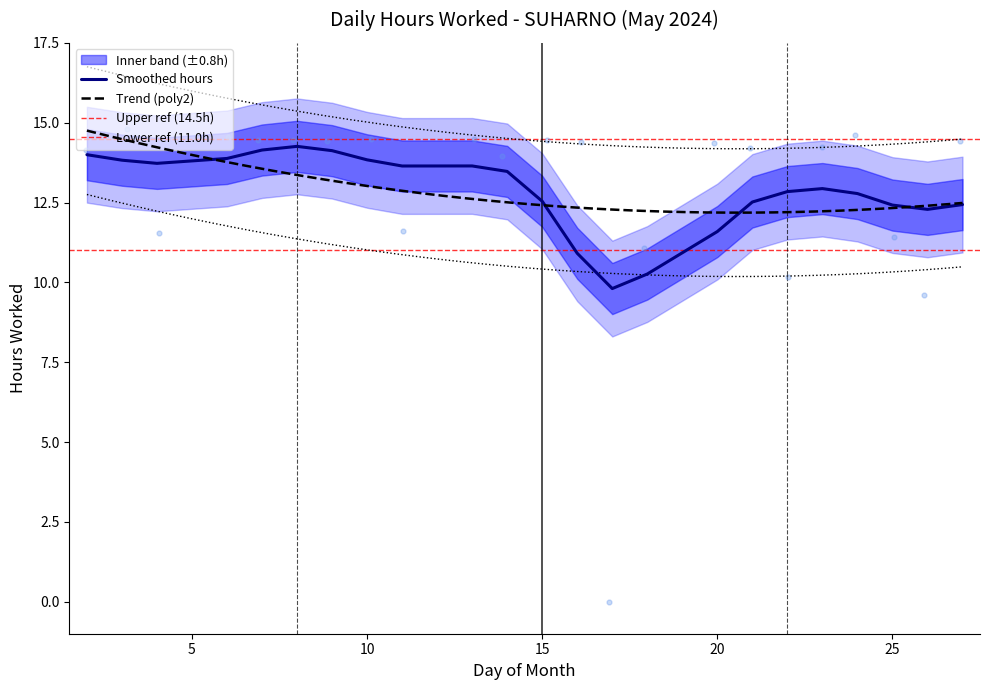

What is the change in value from 7 to 25?

-3.1